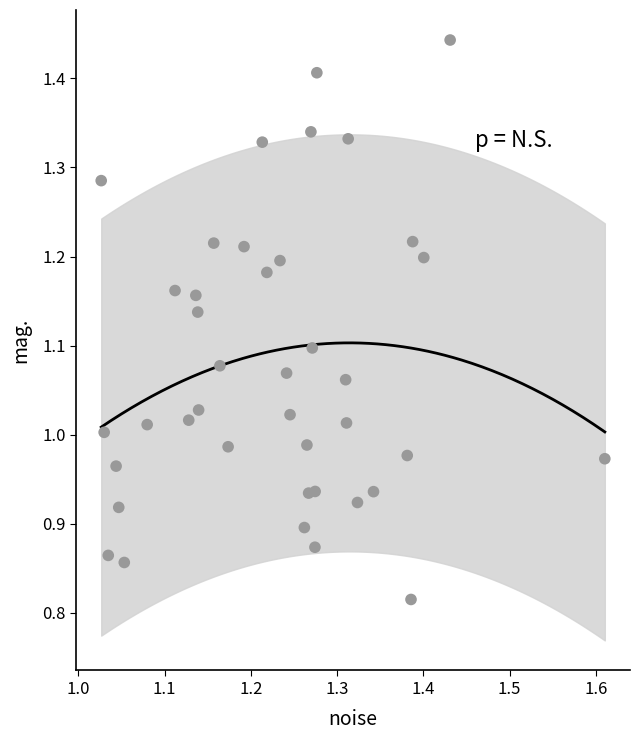

What is the range of Y values (max minus min)?

0.6